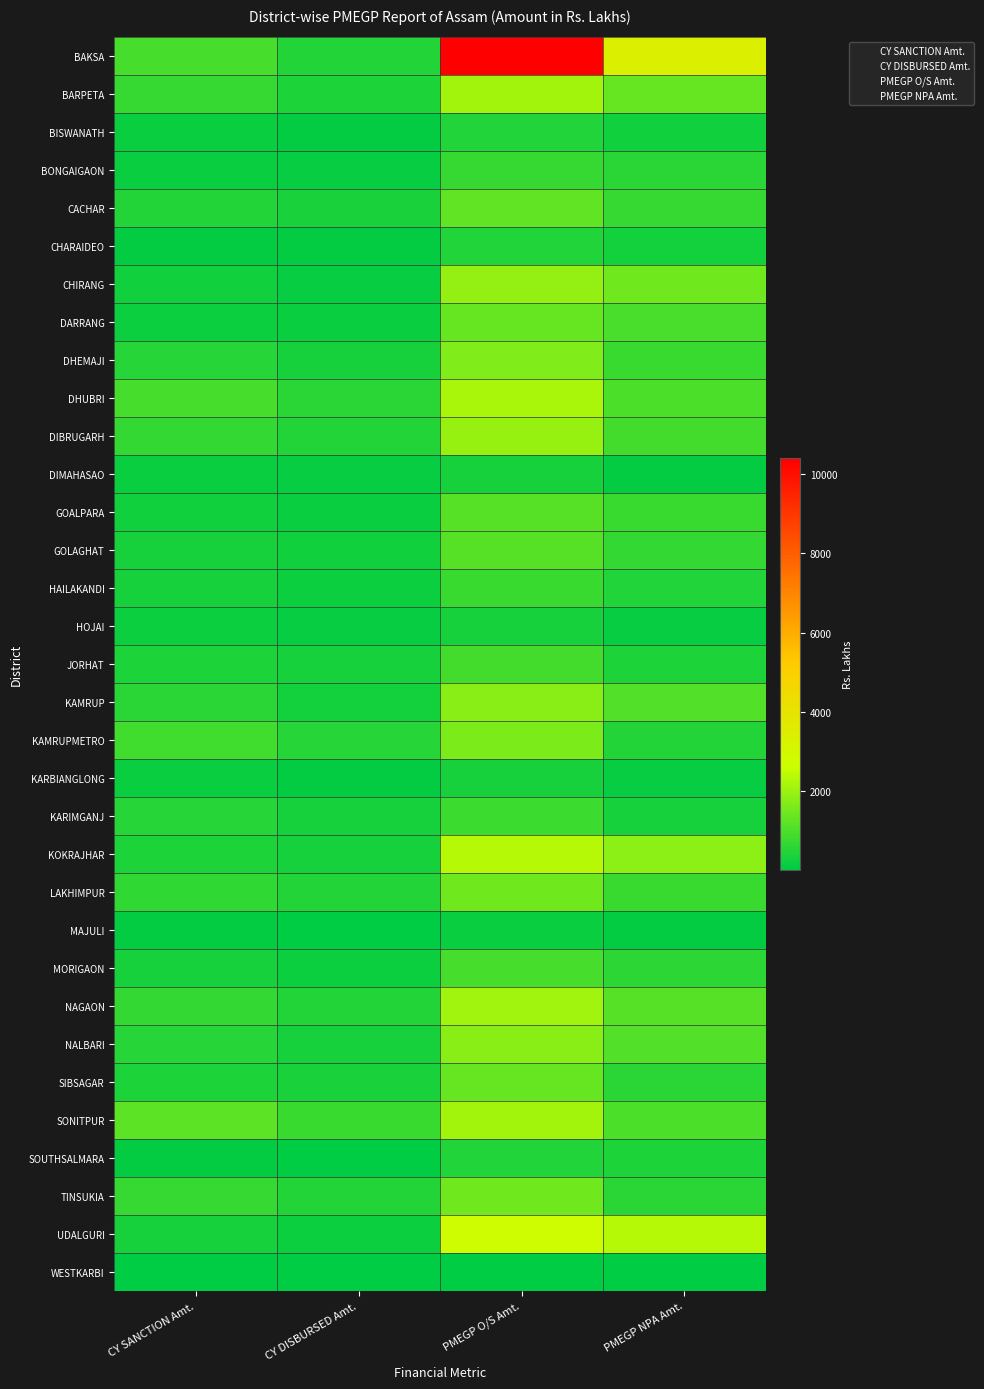

Reading right to left, list all the values displayed in this chart.

CY SANCTION Amt.: WESTKARBI=4.5	UDALGURI=290.6	TINSUKIA=718.6	SOUTHSALMARA=48.0	SONITPUR=1215.7	SIBSAGAR=400.4	NALBARI=521.0	NAGAON=665.5	MORIGAON=316.7	MAJULI=46.6	LAKHIMPUR=648.9	KOKRAJHAR=395.0	KARIMGANJ=493.0	KARBIANGLONG=134.8	KAMRUPMETRO=837.6	KAMRUP=547.9	JORHAT=390.3	HOJAI=186.3	HAILAKANDI=311.0	GOLAGHAT=312.2	GOALPARA=220.7	DIMAHASAO=133.3	DIBRUGARH=684.8	DHUBRI=905.8	DHEMAJI=514.7	DARRANG=189.6	CHIRANG=208.0	CHARAIDEO=71.3	CACHAR=480.3	BONGAIGAON=142.0	BISWANATH=160.3	BARPETA=701.5	BAKSA=901.9
CY DISBURSED Amt.: WESTKARBI=4.5	UDALGURI=193.1	TINSUKIA=469.8	SOUTHSALMARA=34.1	SONITPUR=763.6	SIBSAGAR=343.5	NALBARI=327.9	NAGAON=452.8	MORIGAON=194.0	MAJULI=26.3	LAKHIMPUR=491.8	KOKRAJHAR=292.4	KARIMGANJ=312.3	KARBIANGLONG=83.5	KAMRUPMETRO=527.3	KAMRUP=283.6	JORHAT=307.8	HOJAI=118.1	HAILAKANDI=190.3	GOLAGHAT=213.0	GOALPARA=153.5	DIMAHASAO=93.0	DIBRUGARH=486.8	DHUBRI=551.6	DHEMAJI=325.3	DARRANG=147.3	CHIRANG=117.0	CHARAIDEO=77.7	CACHAR=362.8	BONGAIGAON=94.8	BISWANATH=68.5	BARPETA=388.1	BAKSA=468.5
PMEGP O/S Amt.: WESTKARBI=23.3	UDALGURI=2701.2	TINSUKIA=1430.6	SOUTHSALMARA=435.8	SONITPUR=2106.1	SIBSAGAR=1307.0	NALBARI=1783.0	NAGAON=2051.1	MORIGAON=925.8	MAJULI=131.0	LAKHIMPUR=1444.5	KOKRAJHAR=2356.0	KARIMGANJ=788.9	KARBIANGLONG=329.0	KAMRUPMETRO=1625.6	KAMRUP=1760.7	JORHAT=871.5	HOJAI=325.8	HAILAKANDI=771.2	GOLAGHAT=1138.2	GOALPARA=1136.6	DIMAHASAO=294.6	DIBRUGARH=1938.8	DHUBRI=2186.3	DHEMAJI=1669.8	DARRANG=1319.9	CHIRANG=1902.4	CHARAIDEO=424.7	CACHAR=1233.5	BONGAIGAON=729.5	BISWANATH=425.5	BARPETA=2080.3	BAKSA=10406.4
PMEGP NPA Amt.: WESTKARBI=13.0	UDALGURI=2352.8	TINSUKIA=545.3	SOUTHSALMARA=371.5	SONITPUR=1012.6	SIBSAGAR=557.7	NALBARI=1088.8	NAGAON=1108.5	MORIGAON=613.6	MAJULI=75.6	LAKHIMPUR=743.9	KOKRAJHAR=1814.9	KARIMGANJ=322.6	KARBIANGLONG=108.0	KAMRUPMETRO=483.1	KAMRUP=1072.1	JORHAT=386.7	HOJAI=105.6	HAILAKANDI=444.9	GOLAGHAT=664.1	GOALPARA=757.6	DIMAHASAO=70.3	DIBRUGARH=875.7	DHUBRI=1009.9	DHEMAJI=776.0	DARRANG=973.8	CHIRANG=1460.1	CHARAIDEO=265.8	CACHAR=702.0	BONGAIGAON=542.6	BISWANATH=216.4	BARPETA=1330.2	BAKSA=3414.0